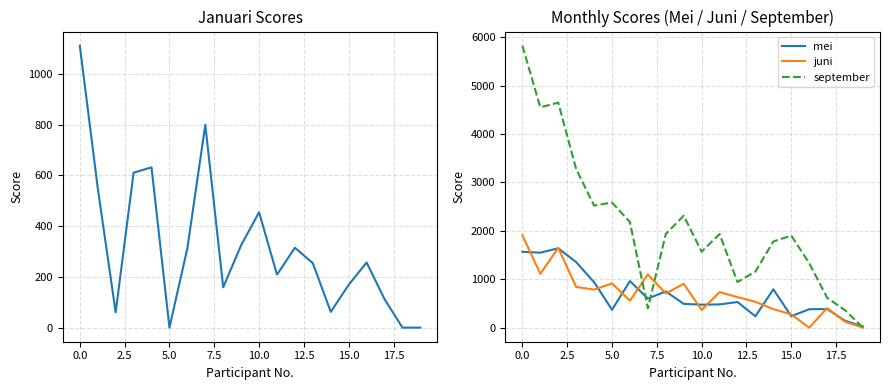

How many interior local peaks does the juni series have?

6